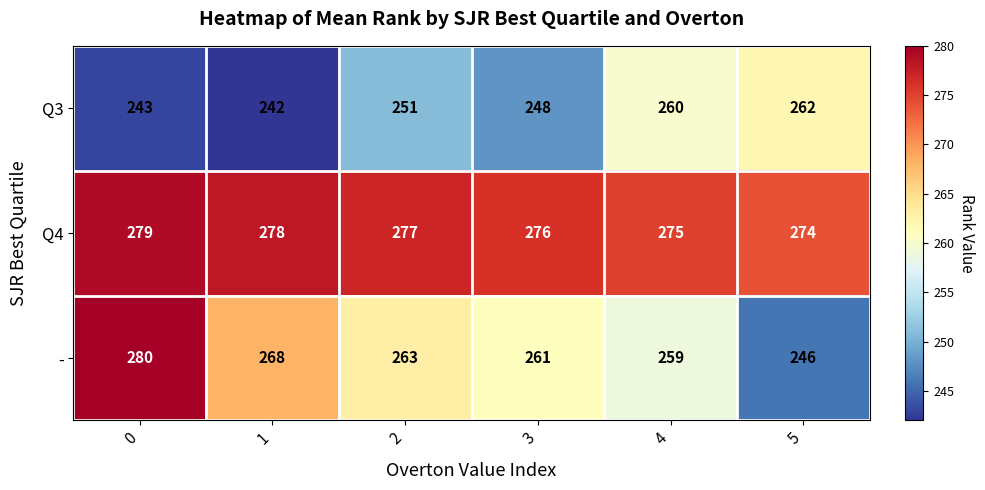

Rank the series by their average value, from lowest to highest.

Q3, -, Q4